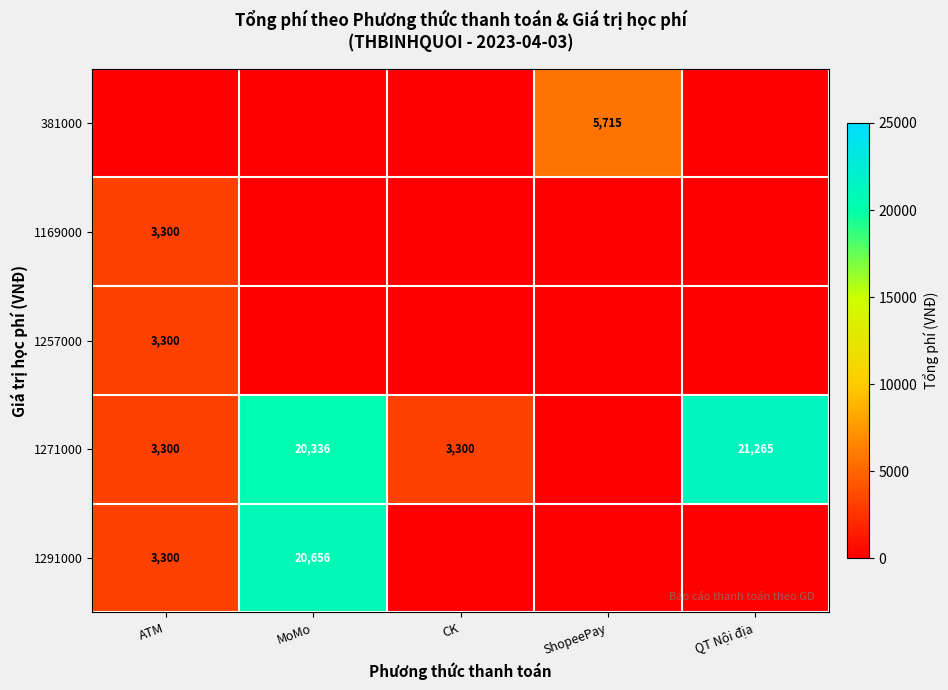

Count the number of data series in this chart.

5